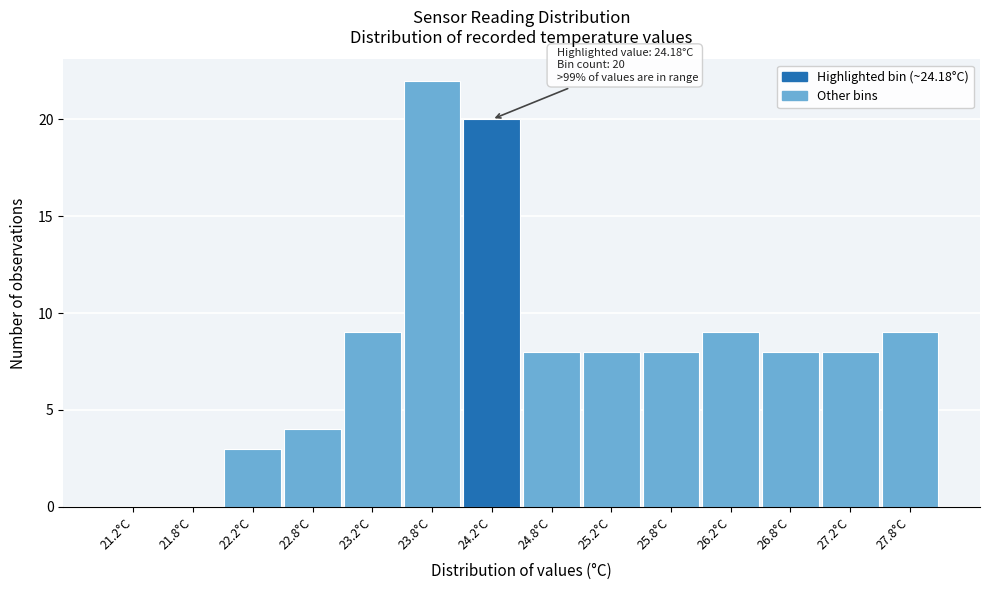

Which range on the x-axis has the tallest bar?

23.5 to 24.0